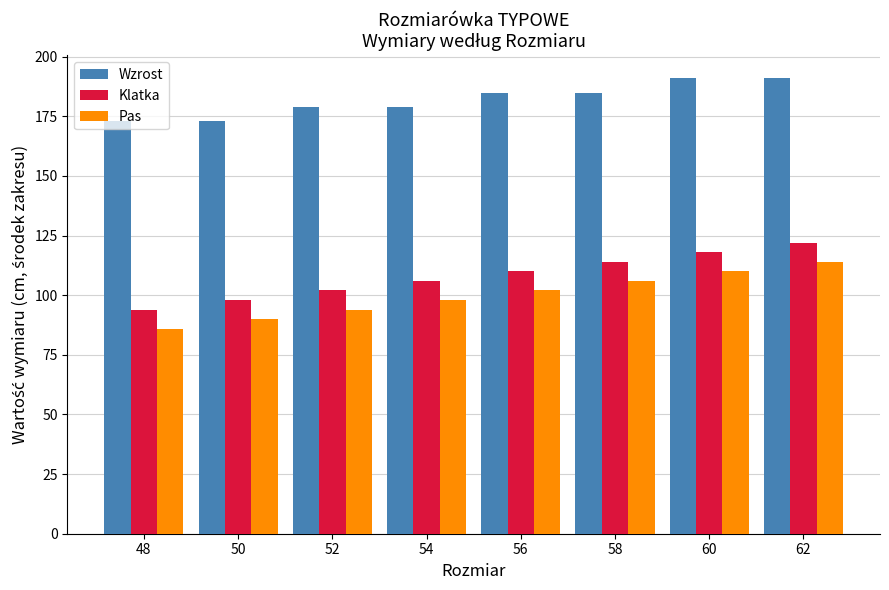

What is the value of the Wzrost bar at the 5th from the left?

185